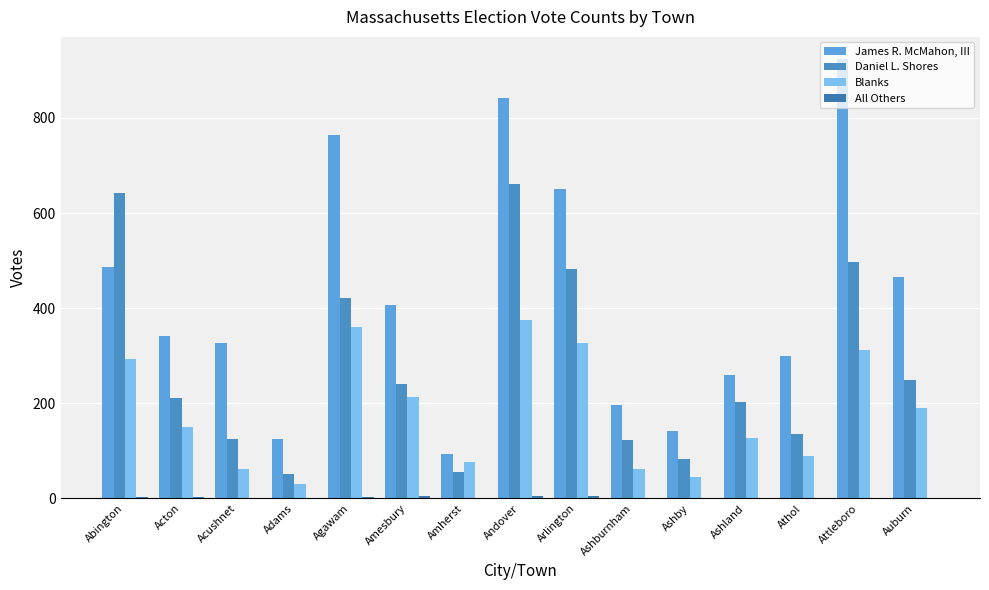

What is the average value of the Daniel L. Shores series?

279